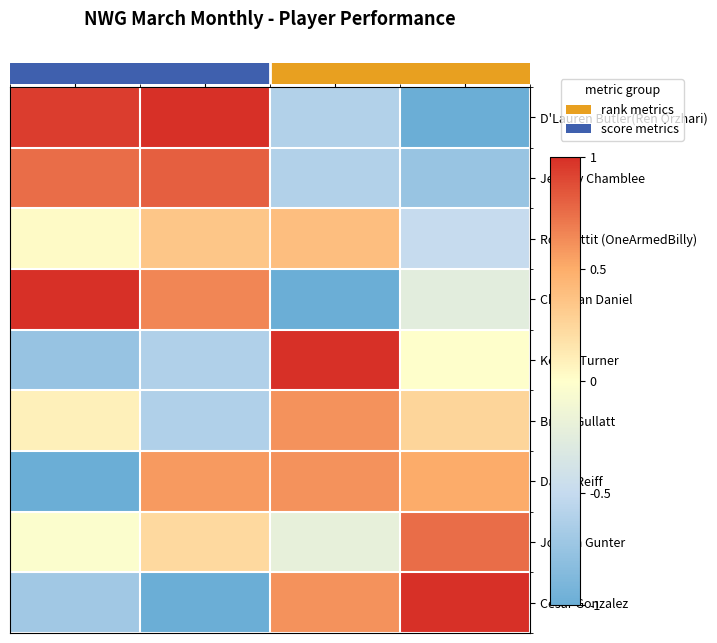

What is the minimum value shown in the chart?

-1.0